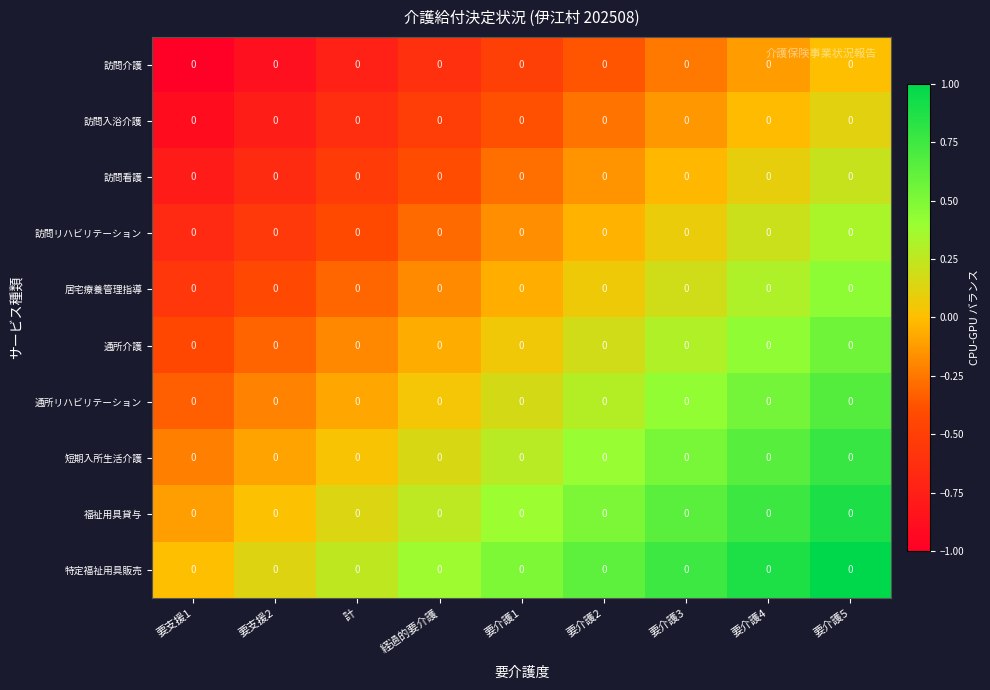

Which category has the lowest value across all series?

要支援1